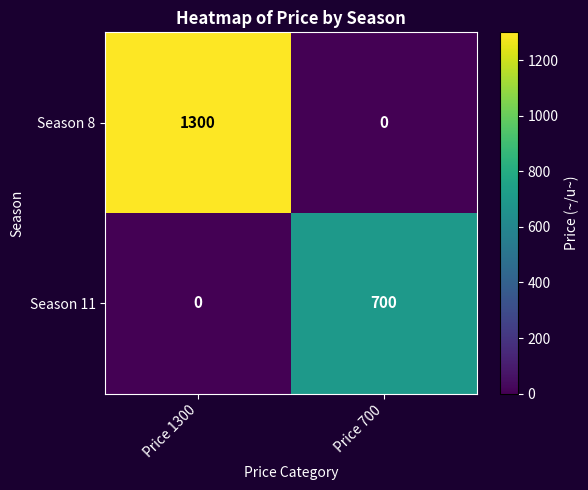

Rank the series by their average value, from highest to lowest.

Season 8, Season 11